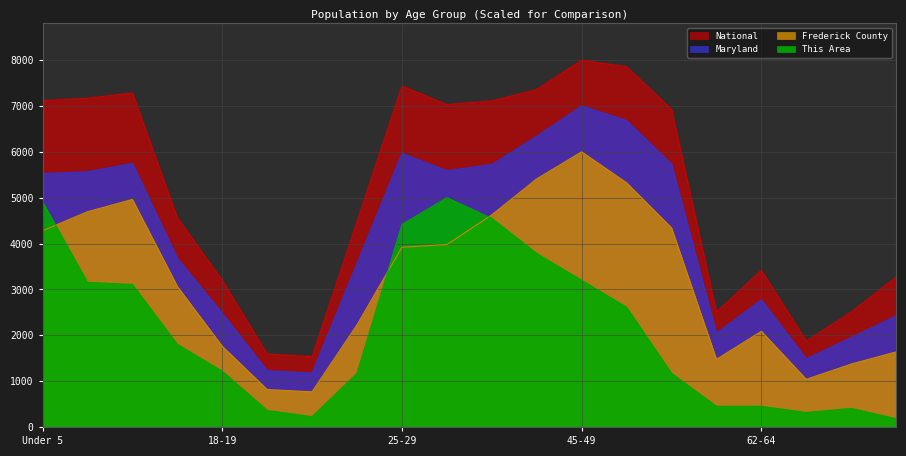

At how many categories does at least one series exceed 2020?

17